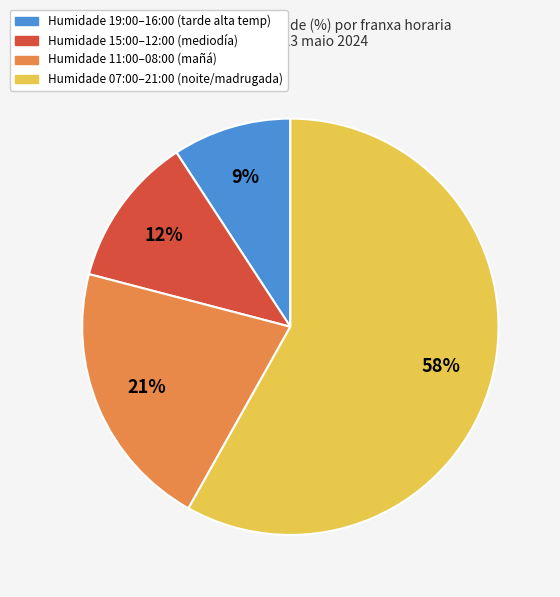

To the nearest percent, what is the average slice percentage?

25%